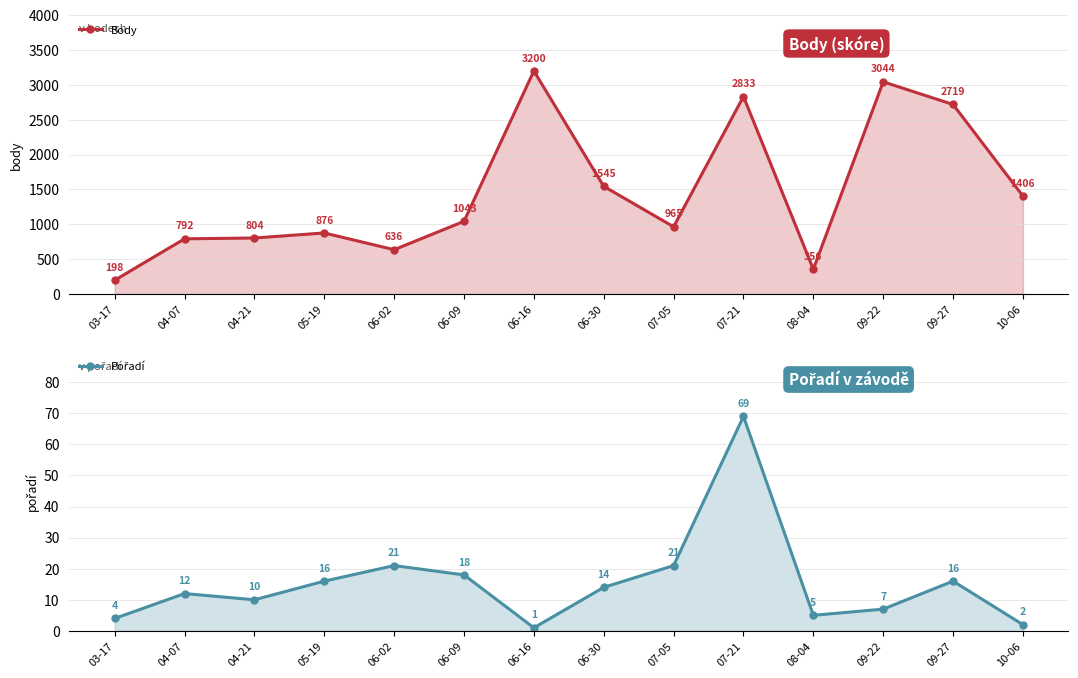

What is the average value of the Body series?

1458